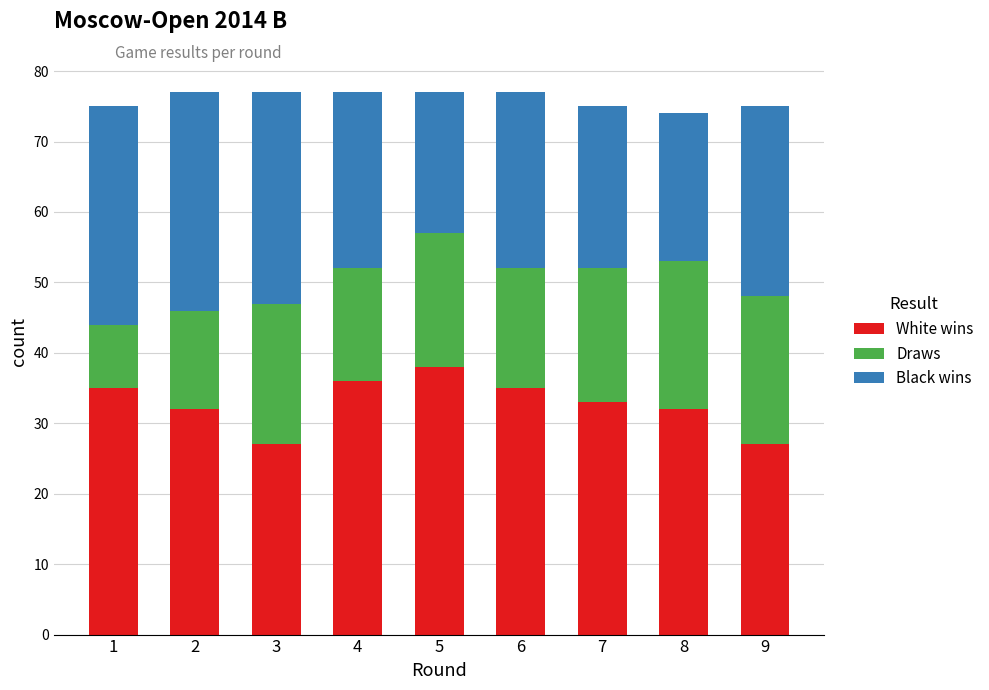

What is the total value across all series at 4?

77